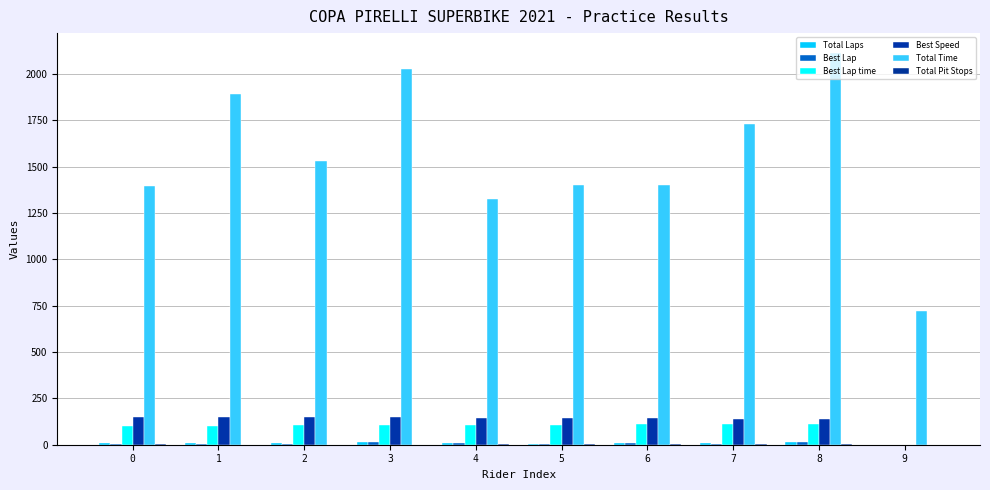

Read the Best Lap time value at 4.

105.7